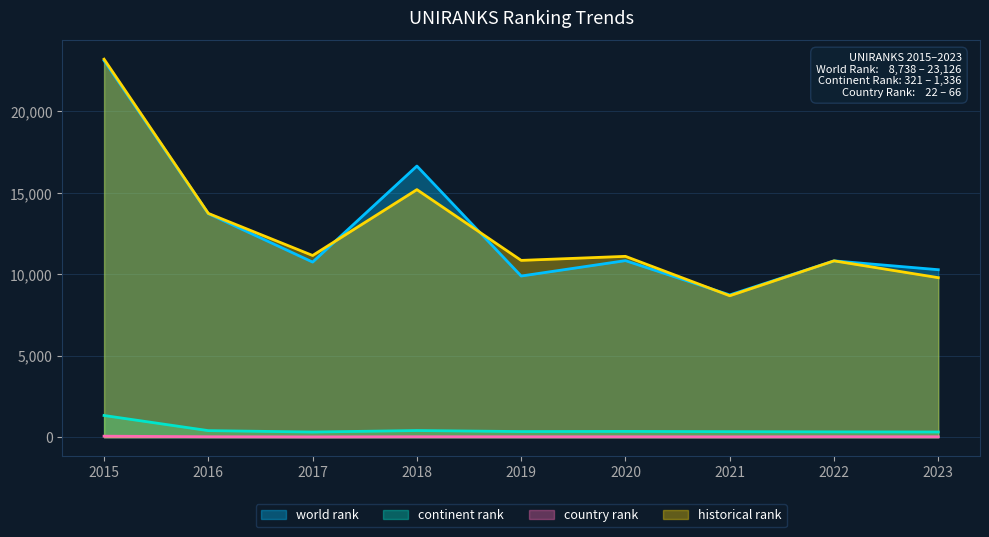

Read the historical rank value at 2020.

11106.0